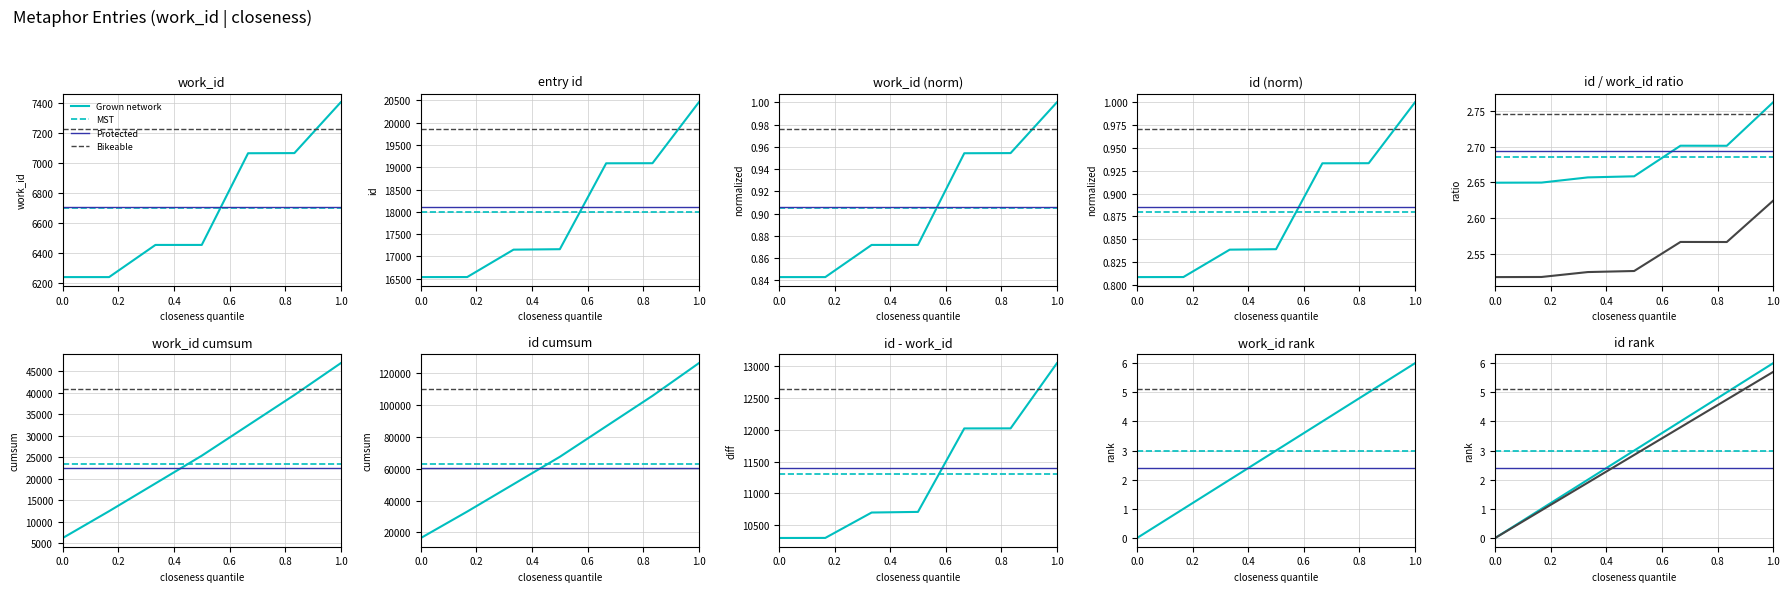

True or false: id has a value of 19090.0 at 19090.

True